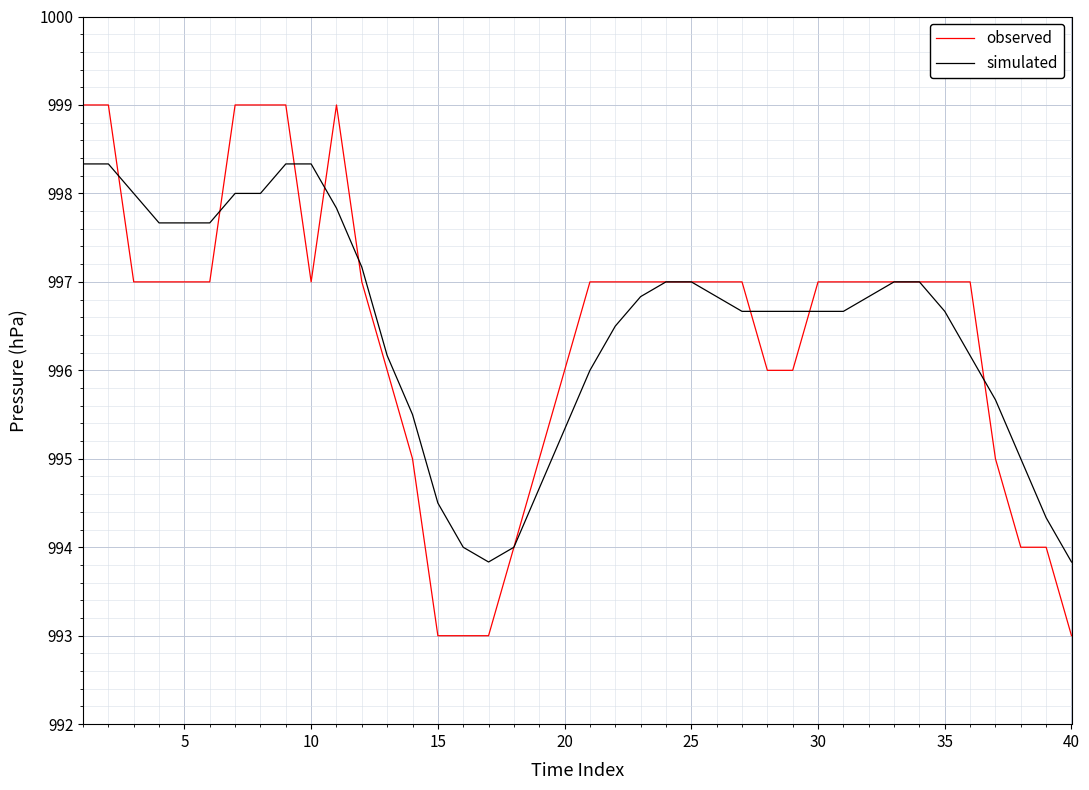

Which series has the widest spread of values?

observed